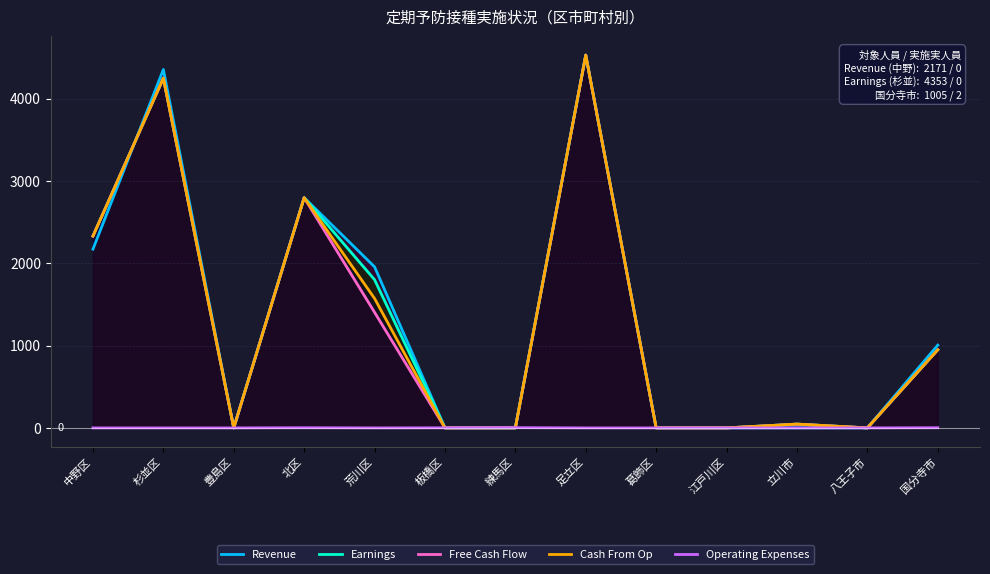

At which category does Revenue reach its first local peak?

杉並区